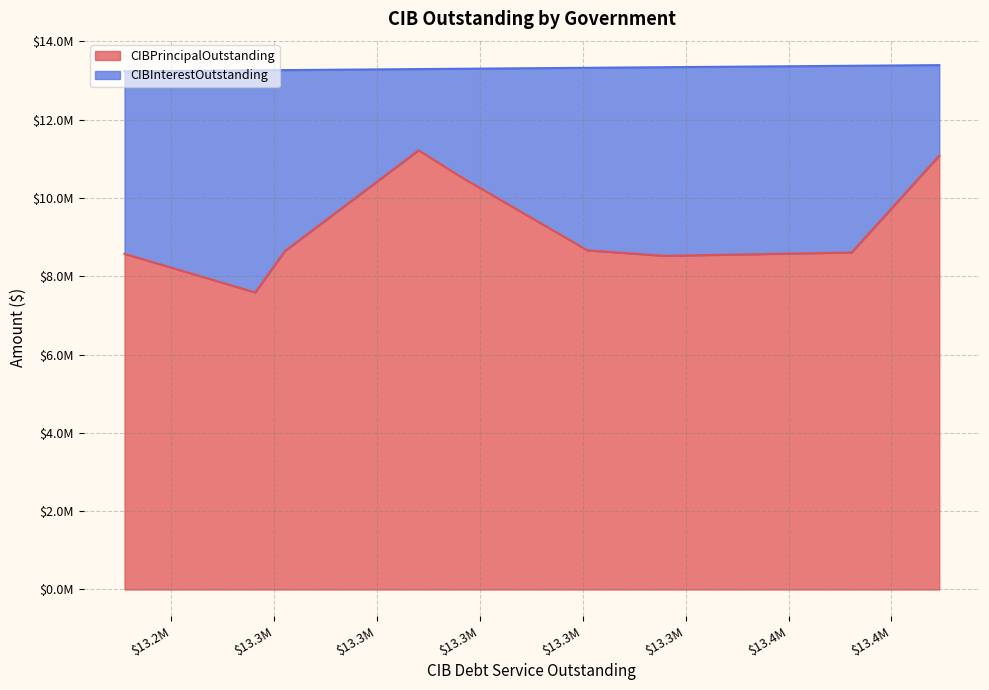

How many data points in CIBInterestOutstanding are less than 4660882?

4